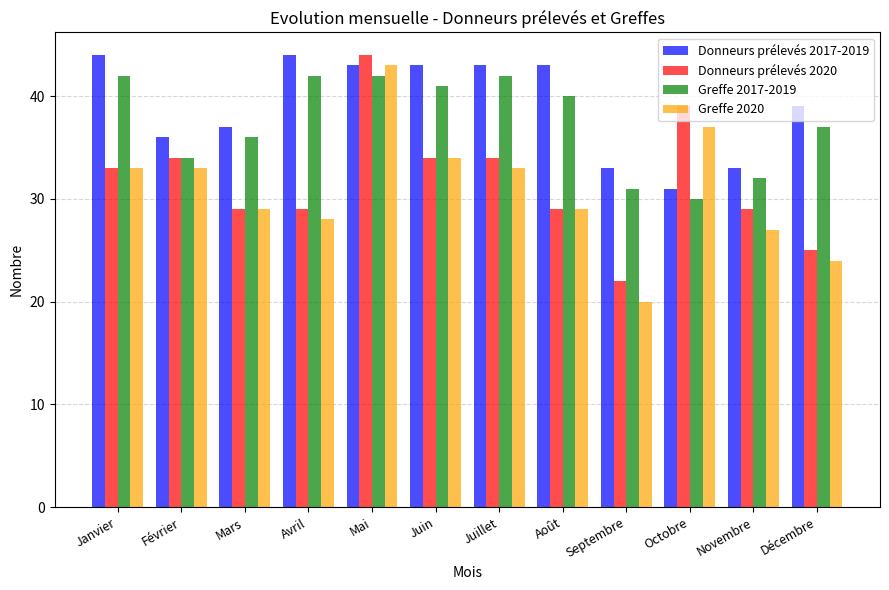

What is the sum of all Donneurs prélevés 2020 values?

381